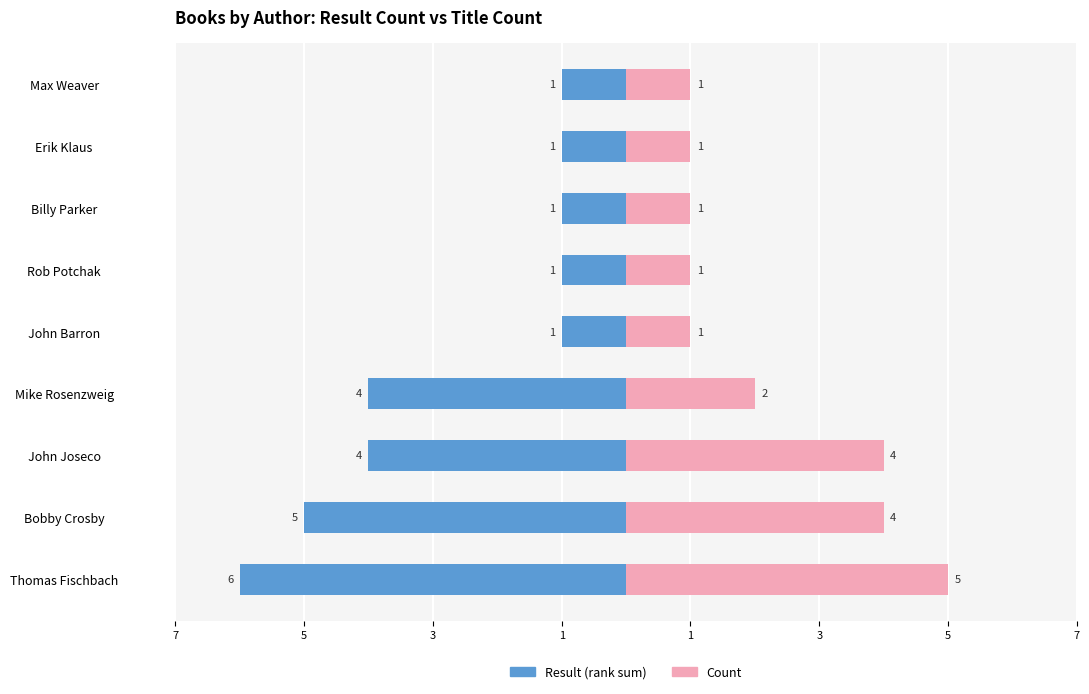

How many values in the Count series exceed 1?

4